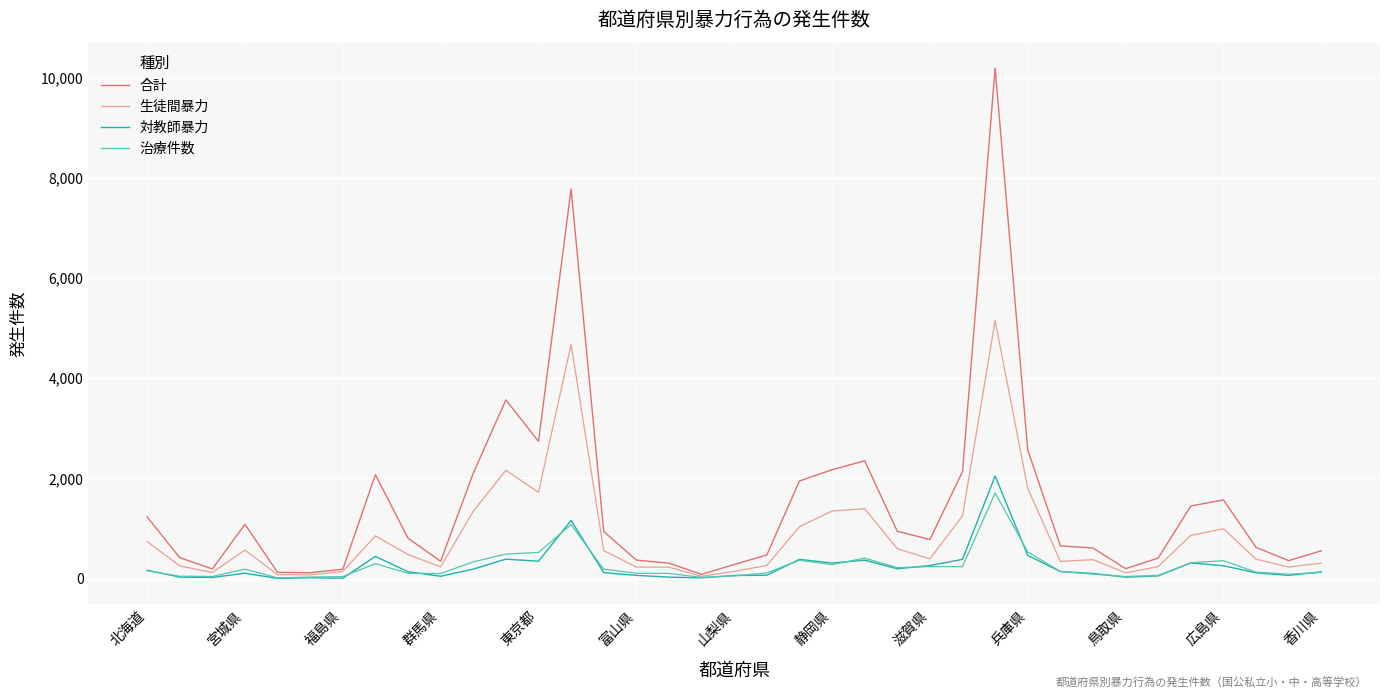

Which category has the highest value across all series?

26